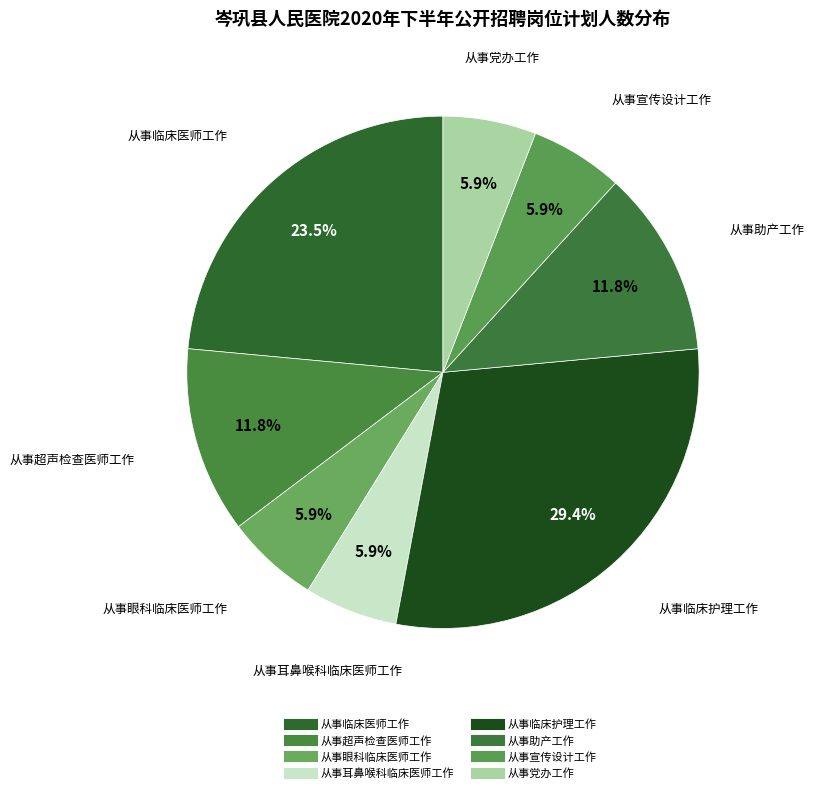

Is it true that 从事超声检查医师工作 is 5% of the pie?

False